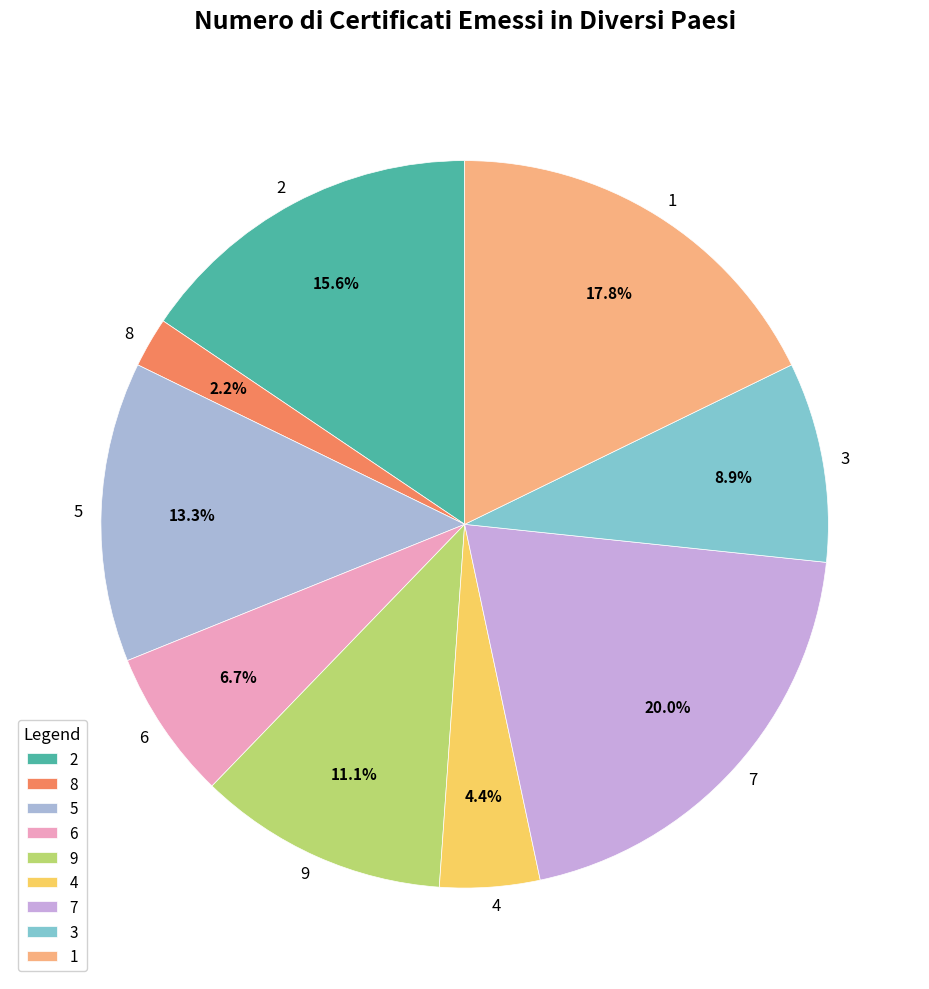

What percentage do 2 and 8 together represent?

17.8%